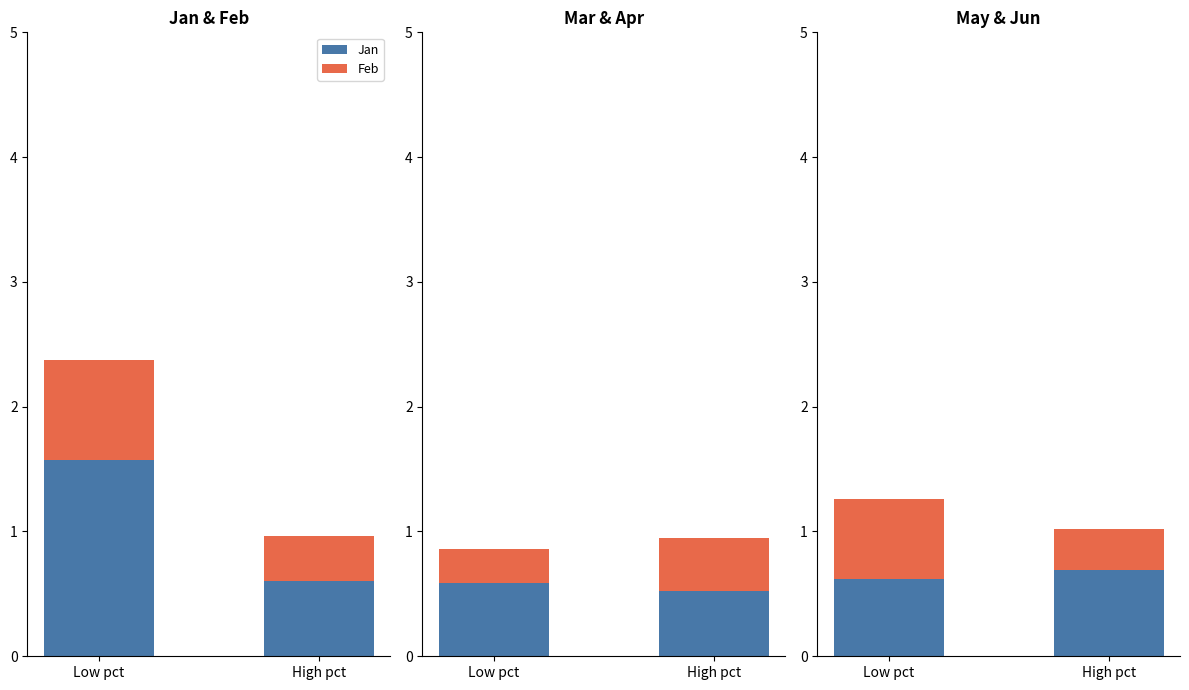

What is the maximum value shown in the chart?

1.6